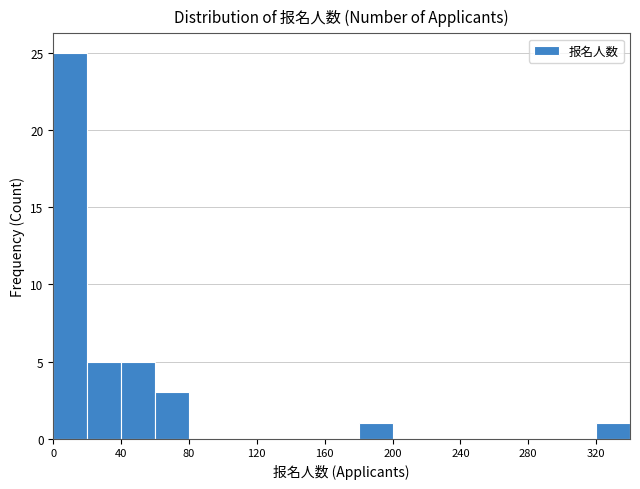

What is the height of the bar covering 40 to 60 on the x-axis? The values are not printed on the chart, so give them approximately, as read against the axis.

5